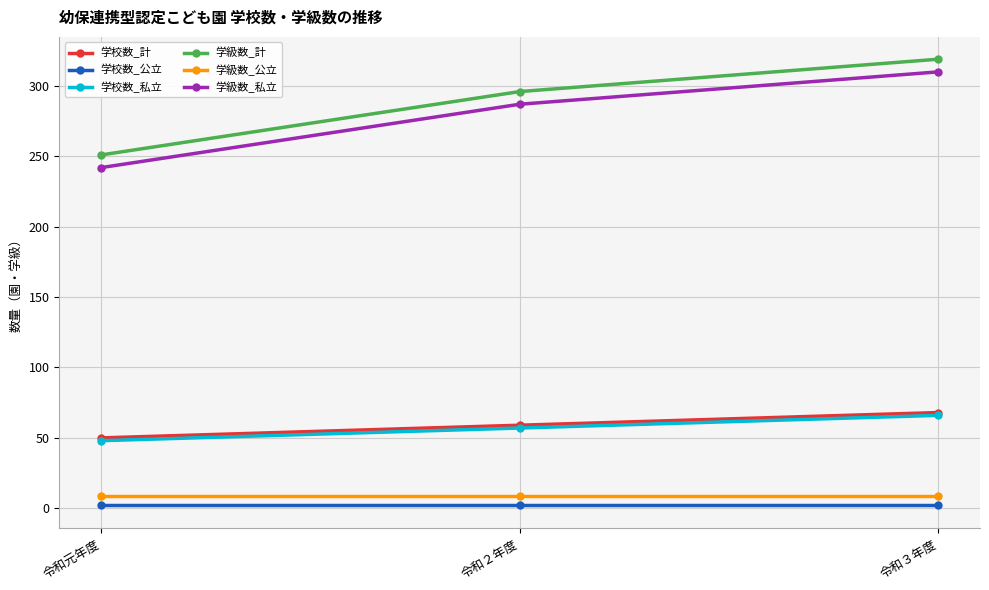

What is the label of the 2nd point from the right?

令和２年度